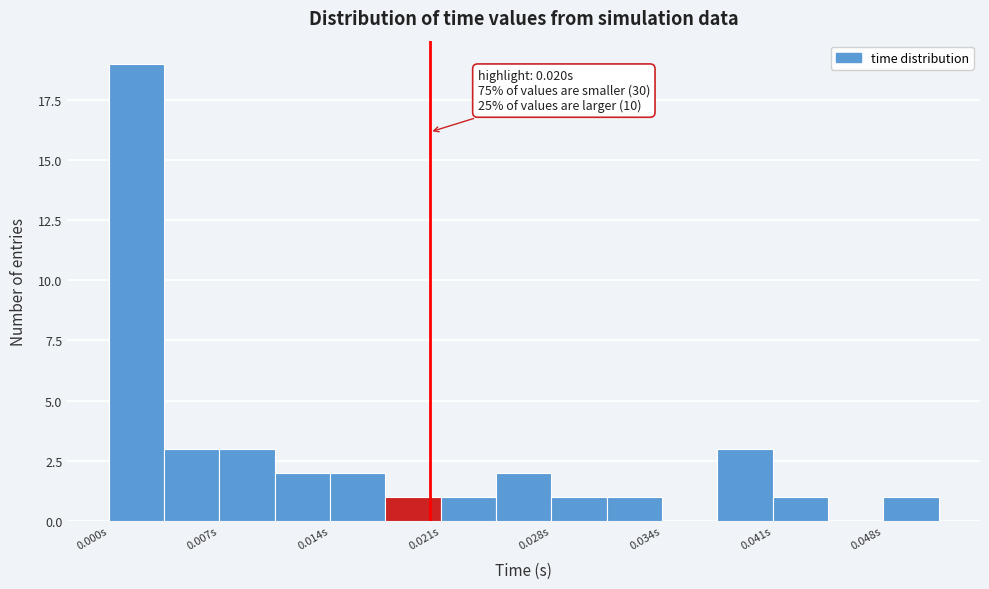

Read against the x-axis, roughly where is the centre of the tallest bar?

0.002